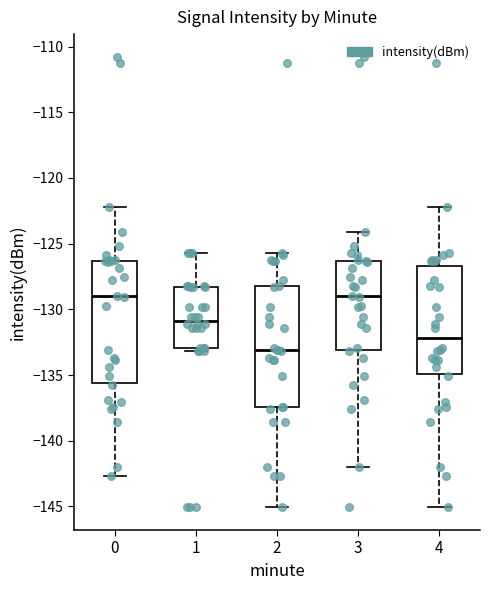

Reading left to right, read every box against the y-axis: the position of its median line, the range the box covers, and the ends of its whiskers. The values are not printed on the chart, so give them approximately, as read against the axis.

0: median -129.0, box -135.5 to -126.5, whiskers -142.5 to -122.0
1: median -131.0, box -133.0 to -128.5, whiskers -133.0 (just below the box's lower edge) to -125.5
2: median -133.0, box -137.5 to -128.0, whiskers -145.0 to -125.5
3: median -129.0, box -133.0 to -126.5, whiskers -142.0 to -124.0
4: median -132.0, box -135.0 to -126.5, whiskers -145.0 to -122.0